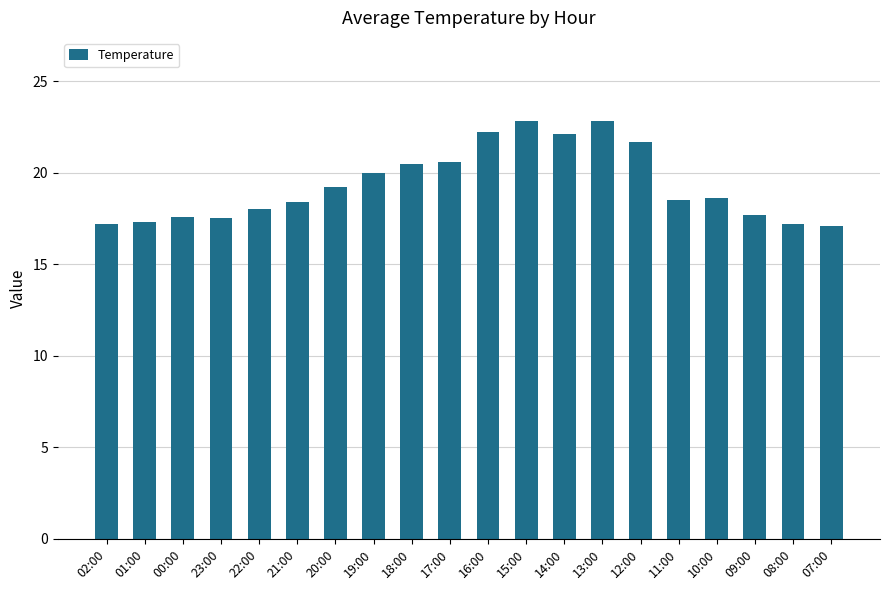

Approximately how many times larger is the value at 18:00 compared to 23:00?

1.2